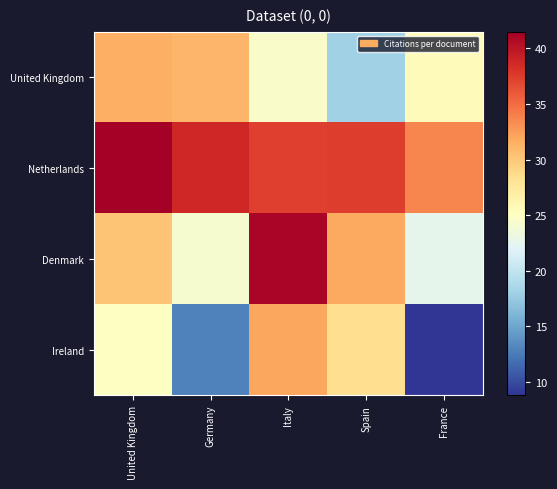

What is the spread (max minus min) of values at Germany?

25.8